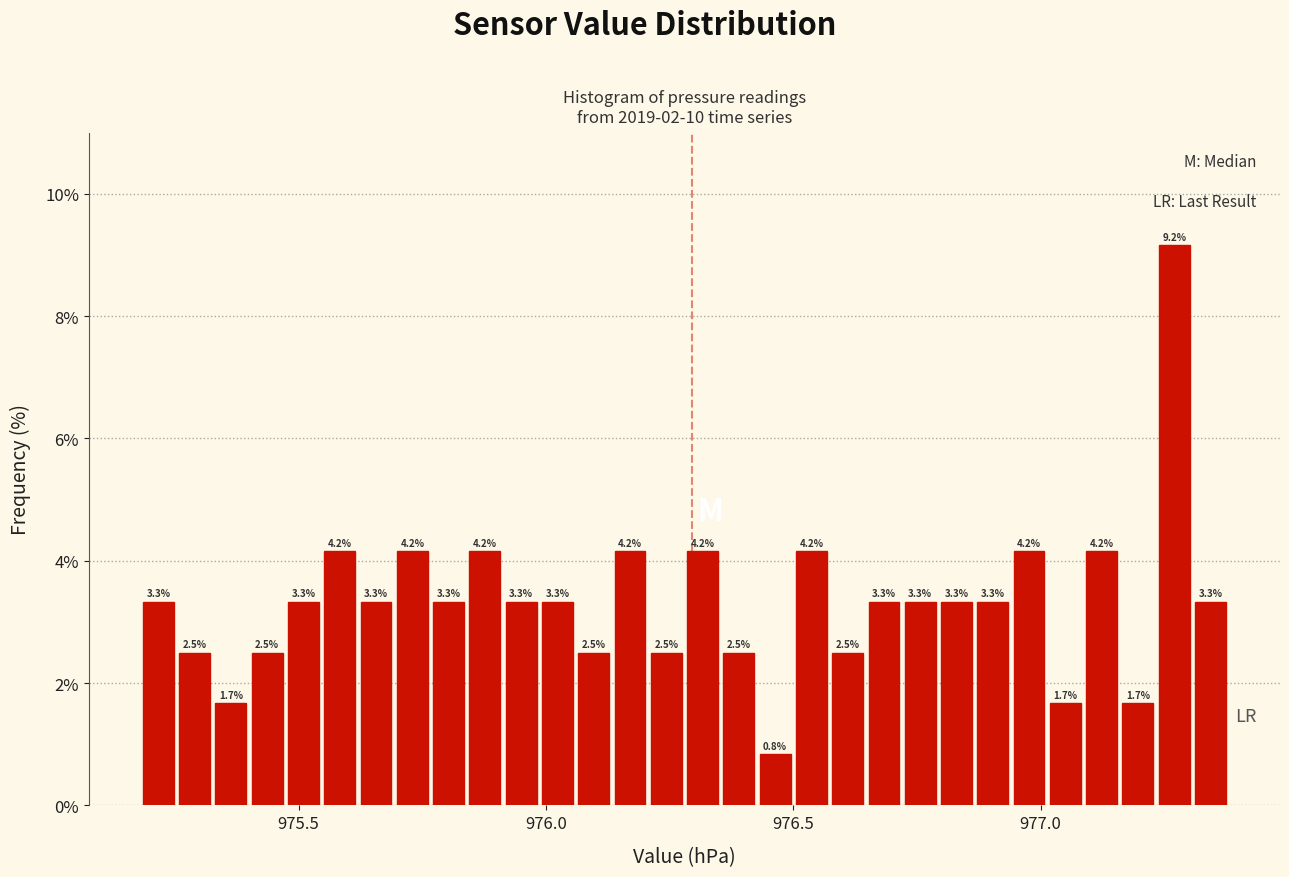

Read against the x-axis, roughly where is the centre of the tallest bar?

977.25